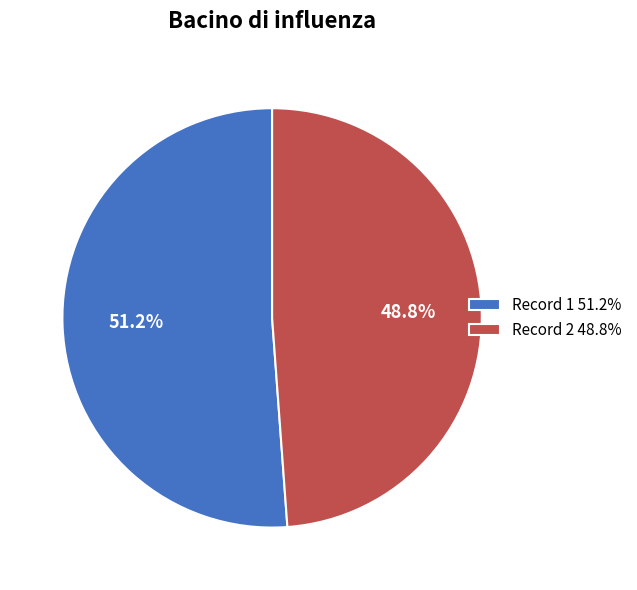

Which category has the smallest portion of the pie?

Record 2 48.8%